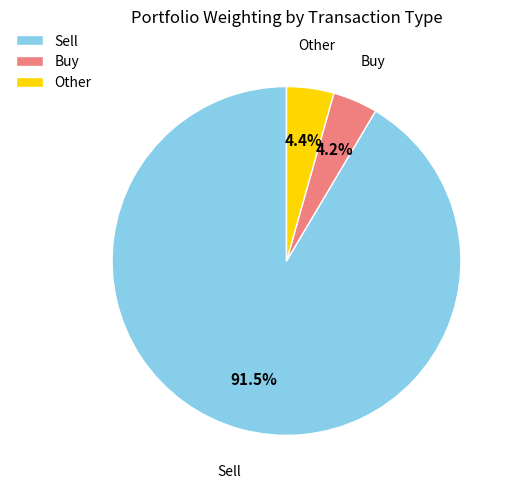

Which has a higher value, Sell or Other?

Sell